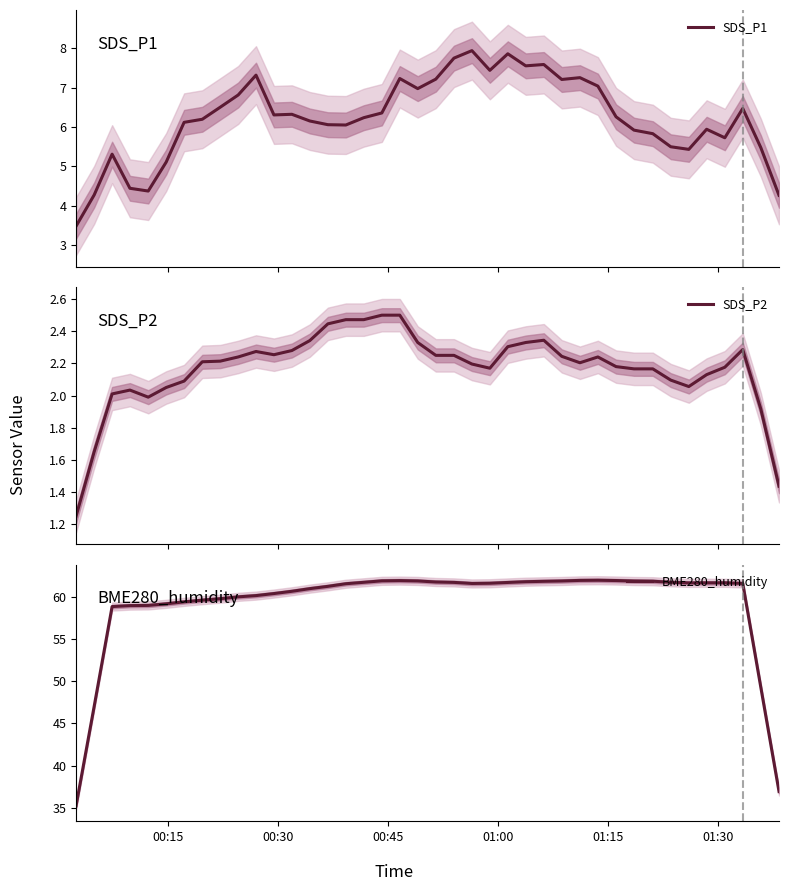

What is the minimum value for SDS_P1?

3.5